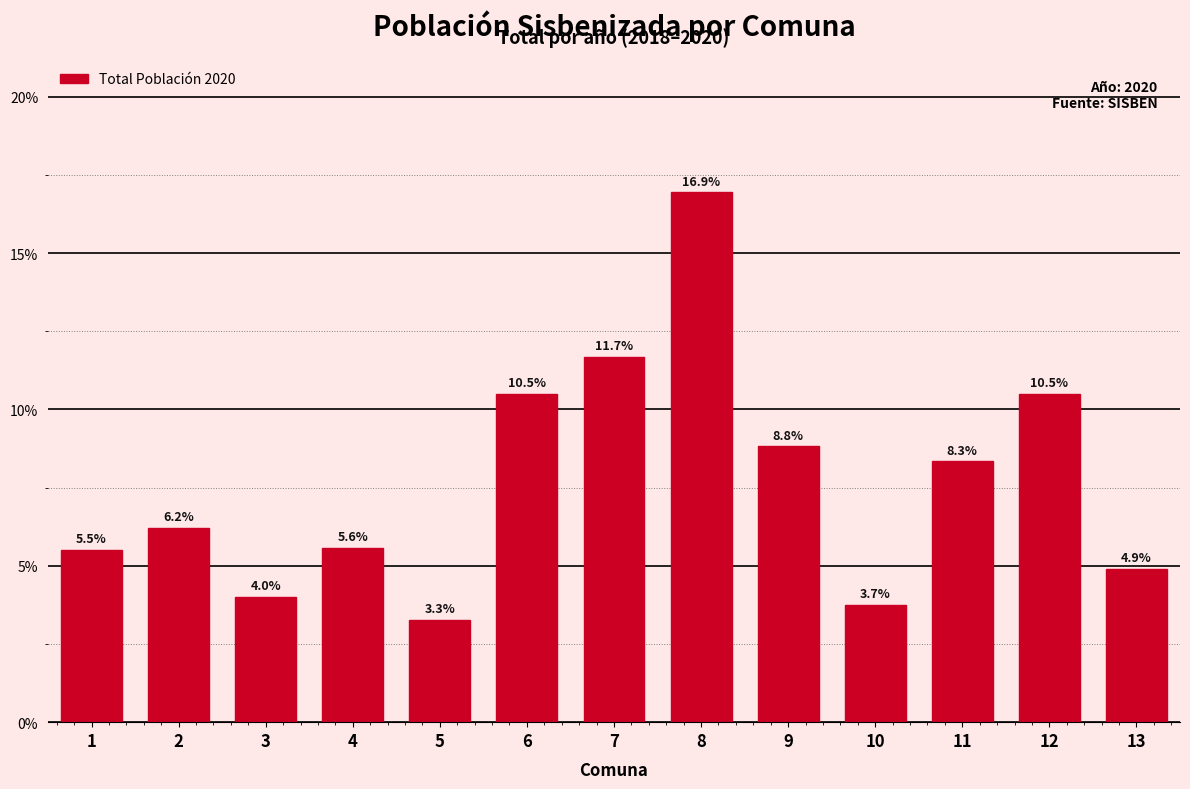

Reading left to right, what are all the values shown in this chart?

5.5	6.2	4.0	5.6	3.3	10.5	11.7	16.9	8.8	3.7	8.3	10.5	4.9